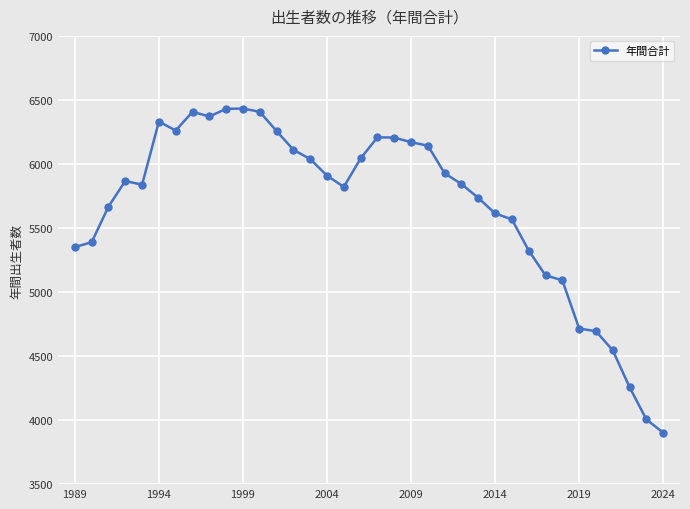

What is the difference between the maximum and minimum values?

2531